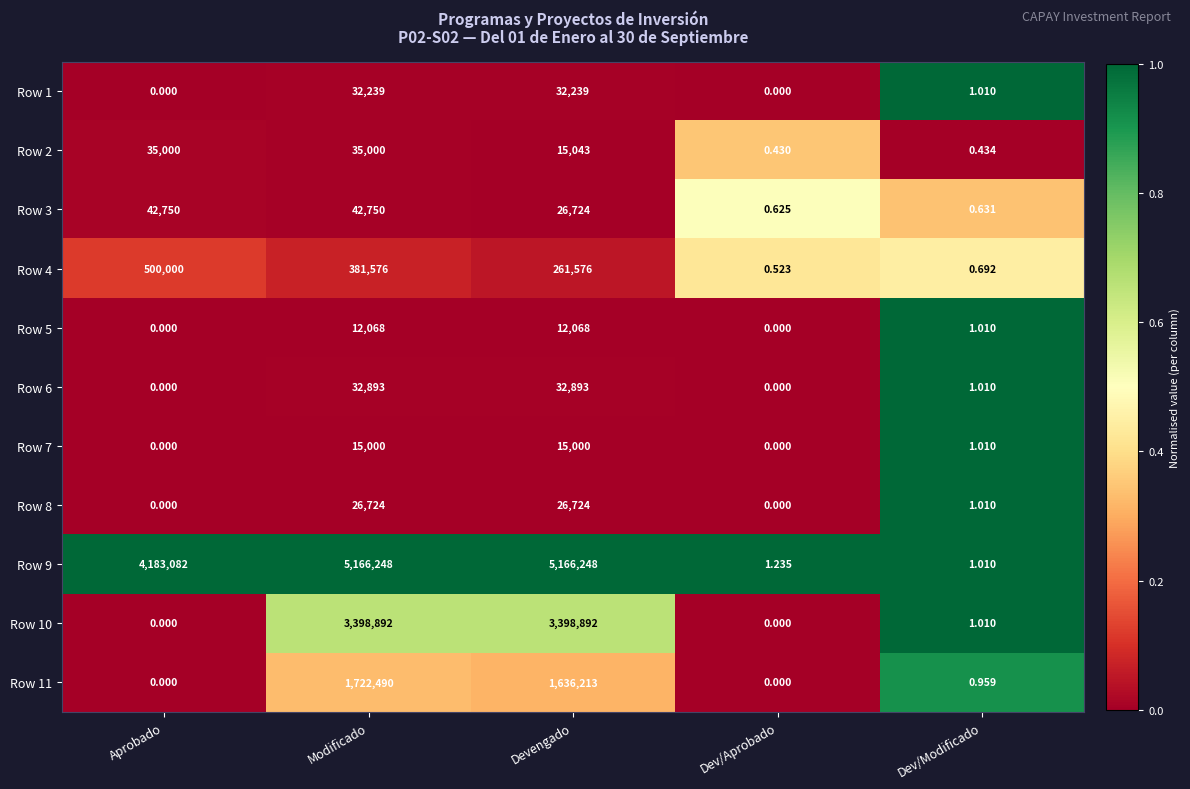

At which label is Row 1 closest to 16119?

Dev/Modificado